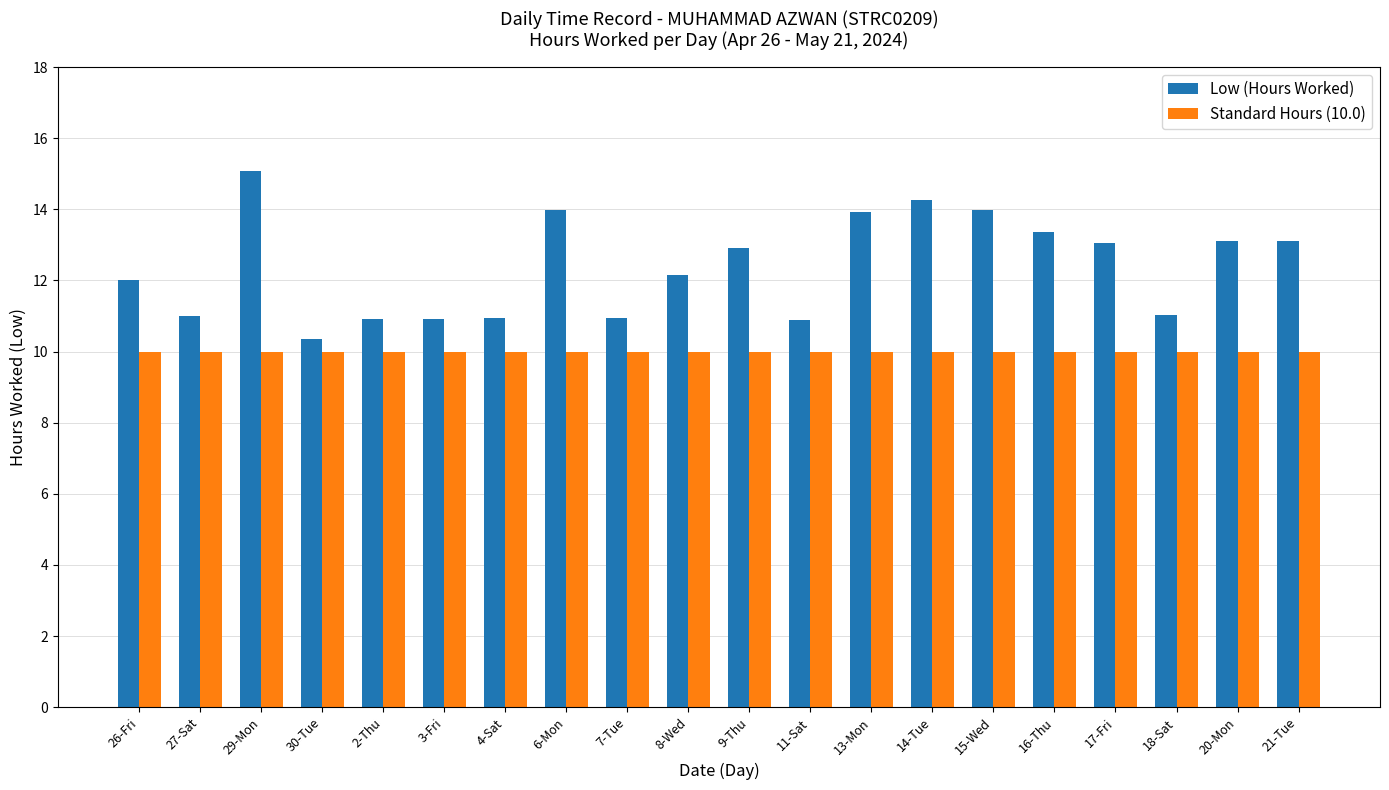

What is the label of the 16th bar from the left?

16-Thu